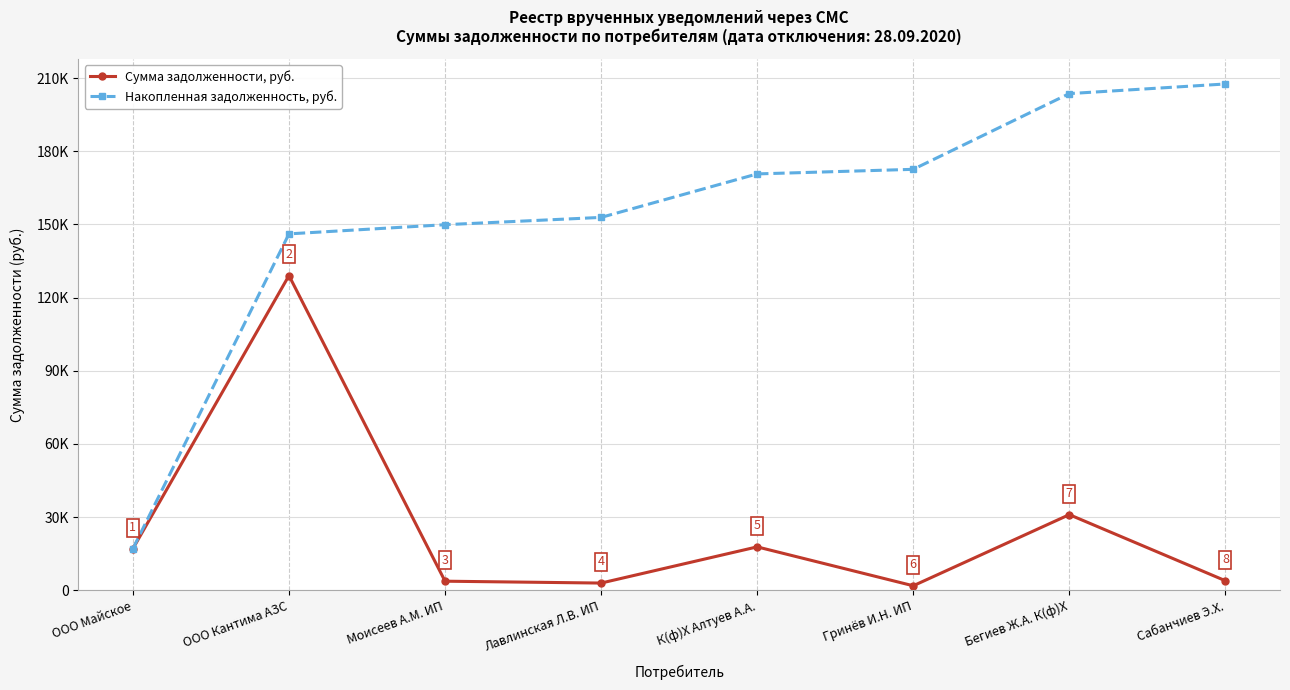

List the series in order of their overall mean, highest first.

Накопленная задолженность, руб., Сумма задолженности, руб.